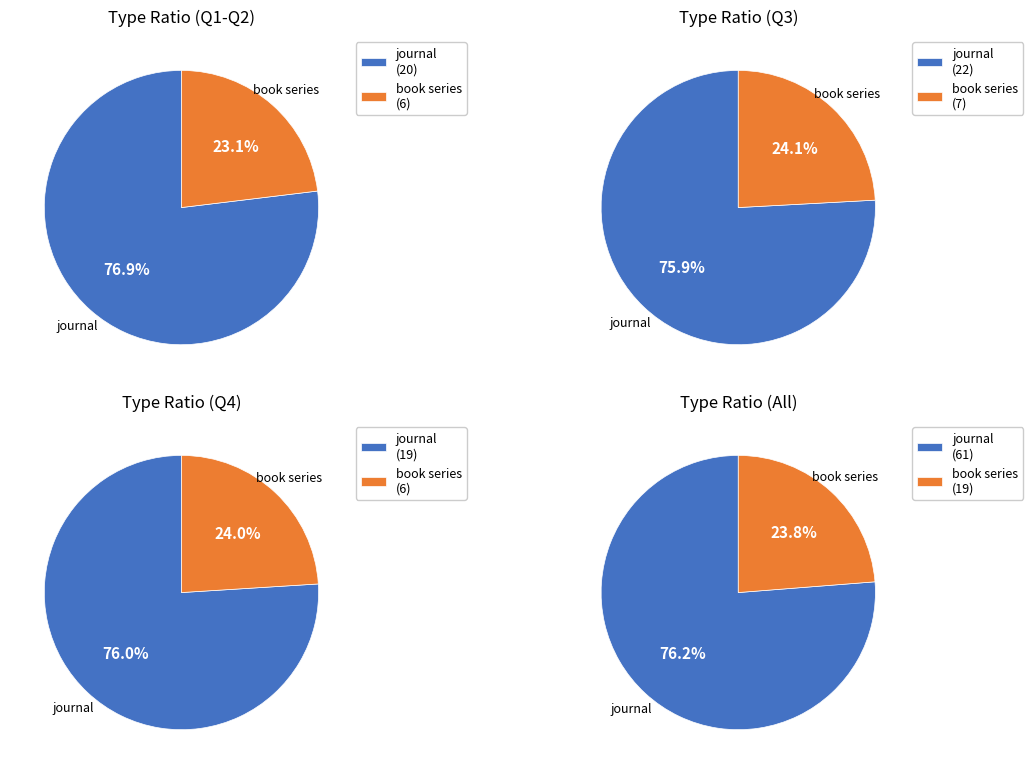

Rank the categories by value from highest to lowest.

journal, book series